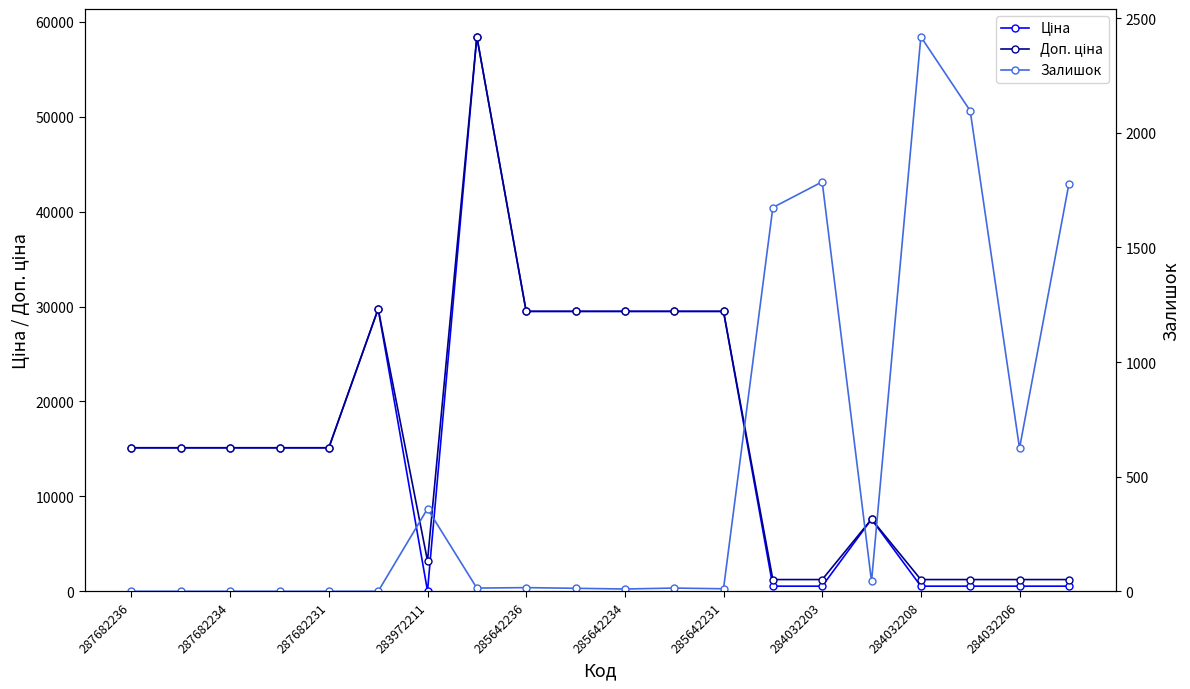

Does the chart have visible grid lines?

No